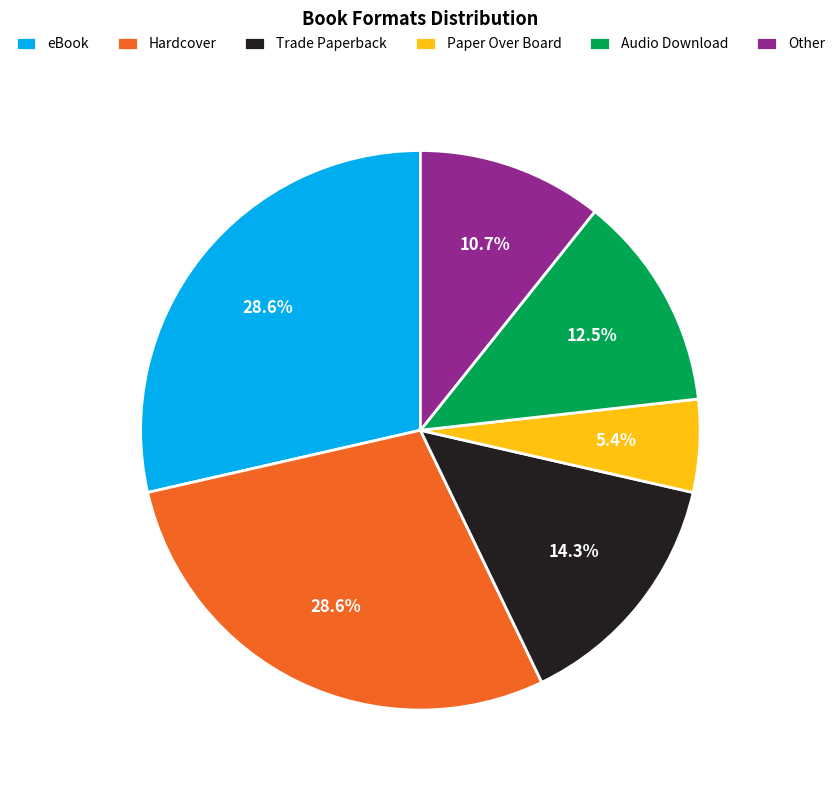

Approximately how many times larger is the value at Audio Download compared to Trade Paperback?

0.9